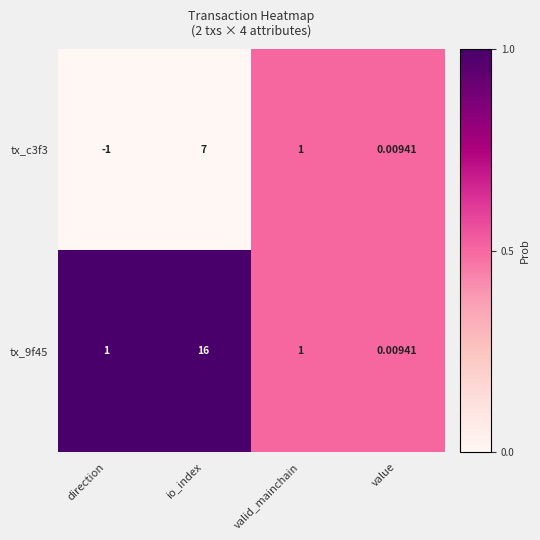

Which category has the highest value across all series?

io_index